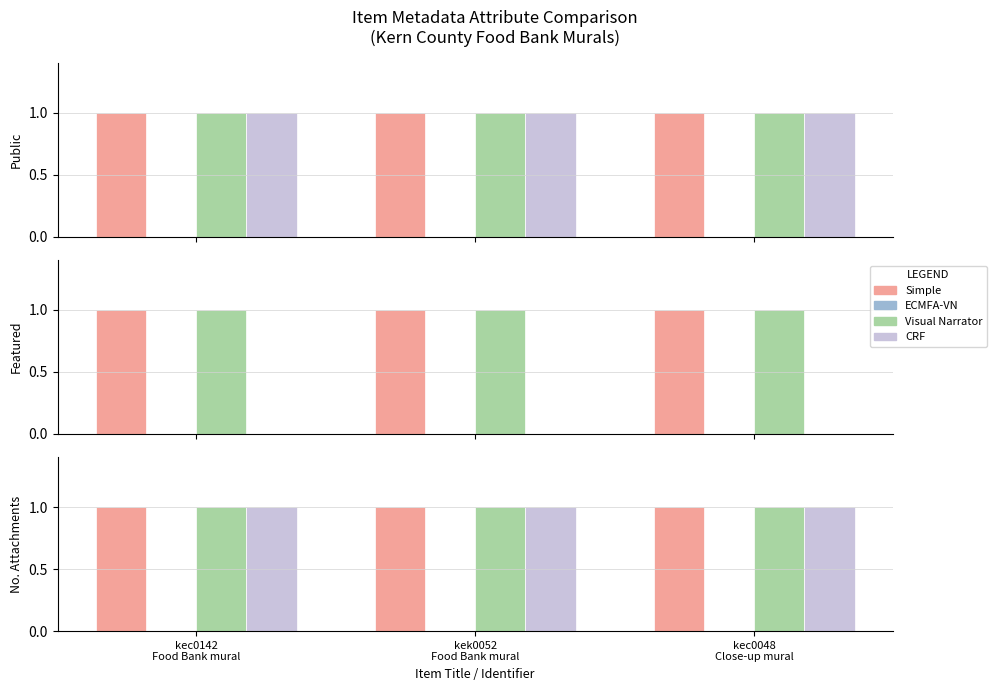

Is it true that Visual Narrator equals 1 at kec0142
Food Bank mural?

True